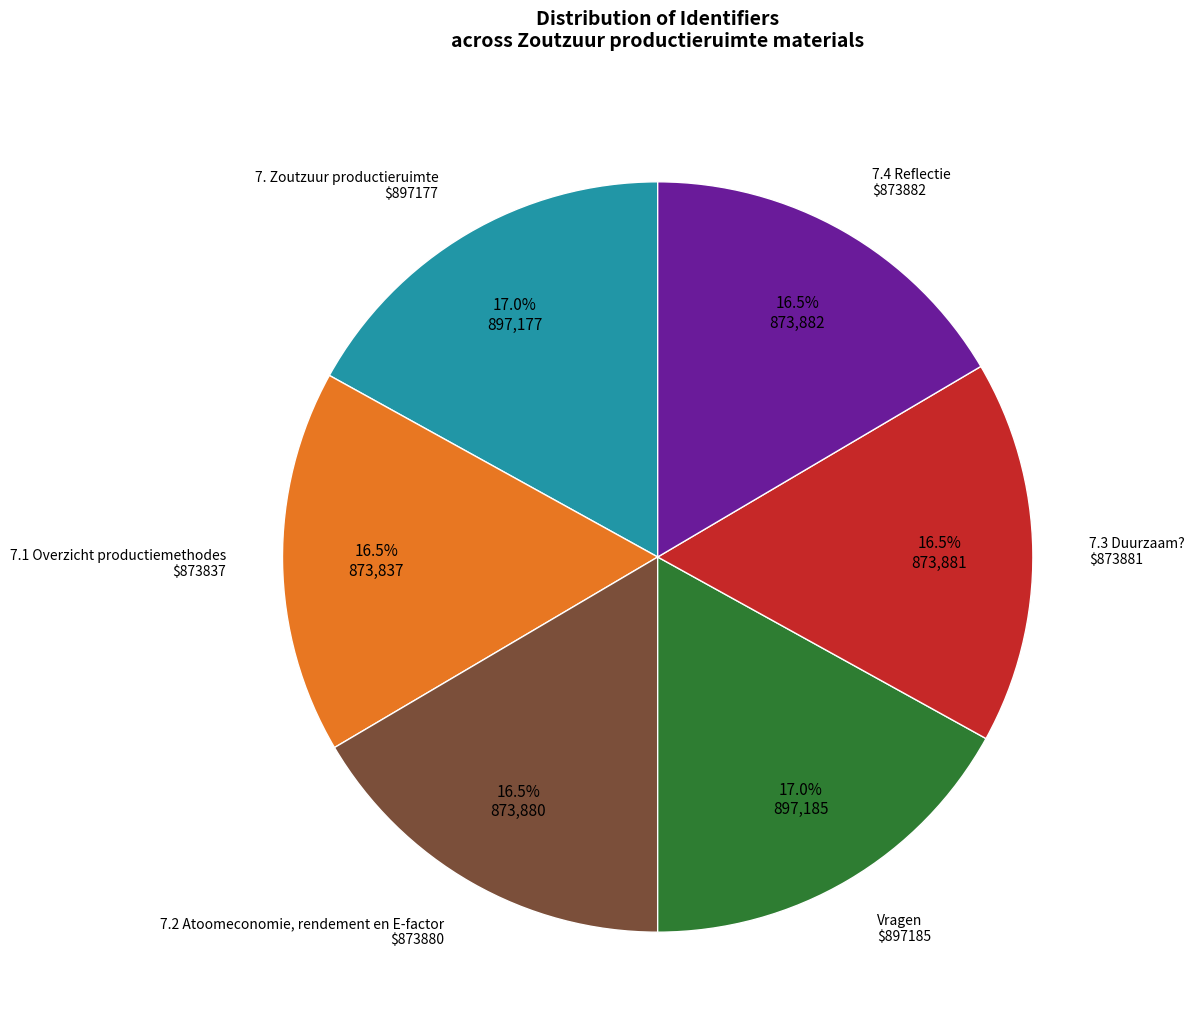

Is there any slice that represents more than half of the pie?

No